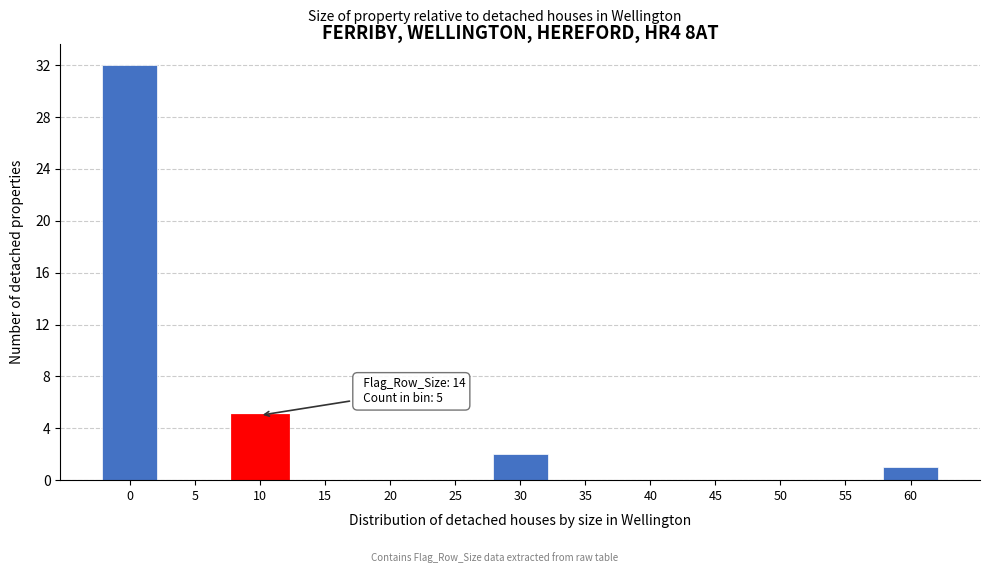

Reading left to right, list all the values displayed in this chart.

0=32	5=0	10=5	15=0	20=0	25=0	30=2	35=0	40=0	45=0	50=0	55=0	60=1